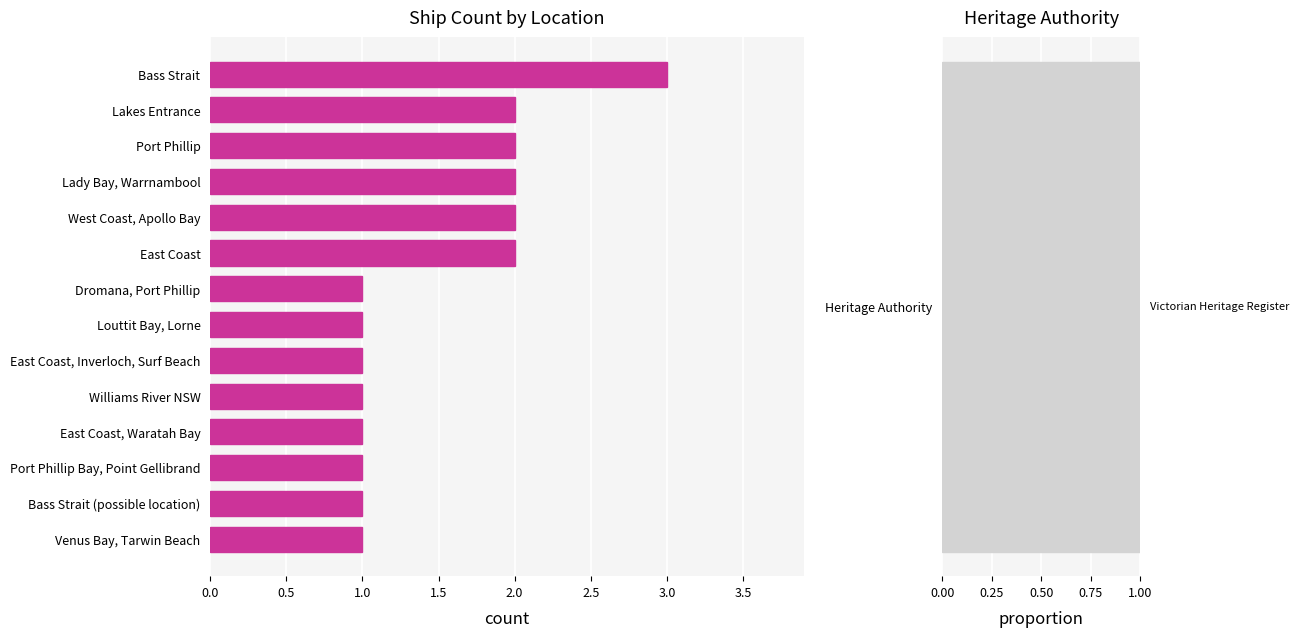

How many series are shown in this chart?

1